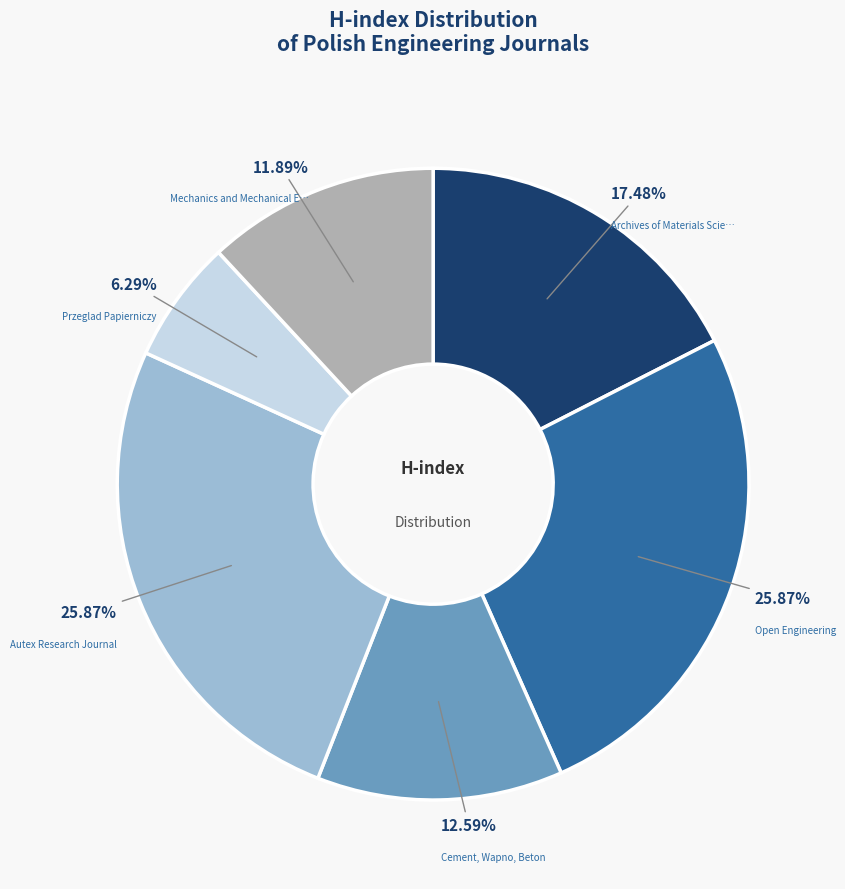

Is there a majority slice in this chart?

No